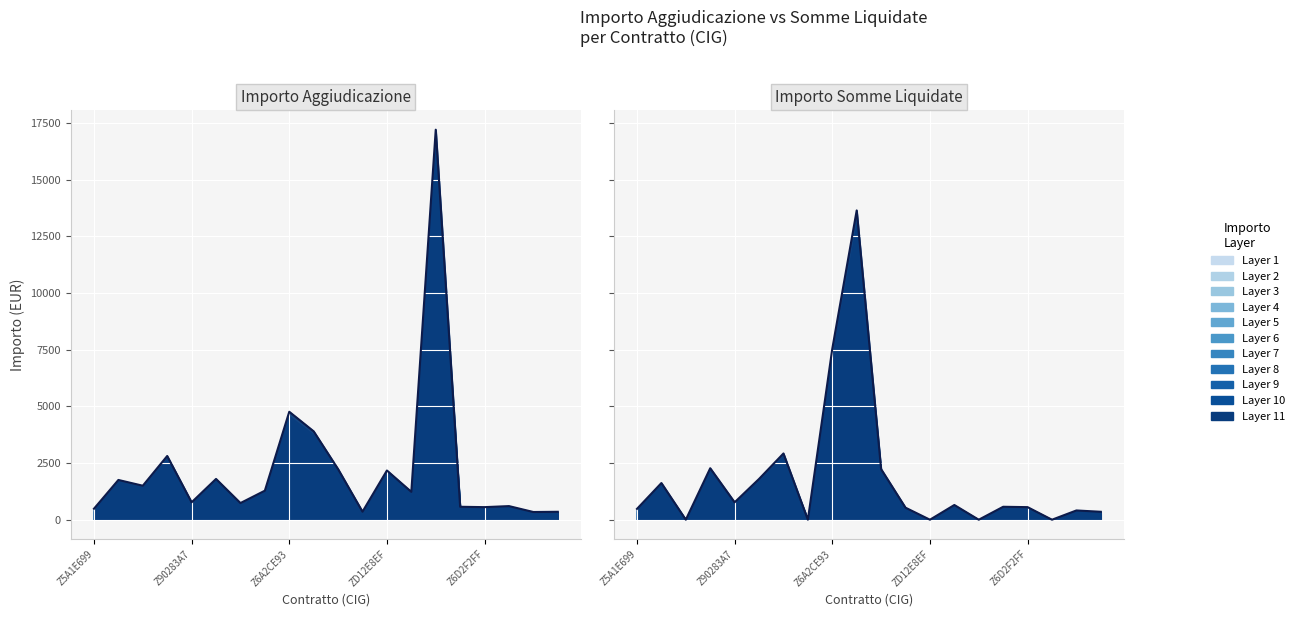

Which series has the largest range (max minus min)?

Importo Aggiudicazione (top)